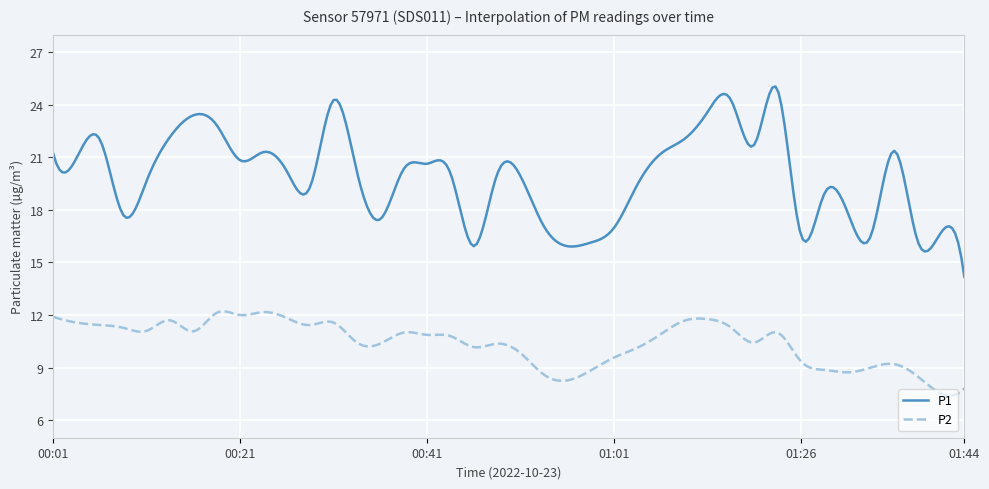

Which series has the largest total across all categories?

P1